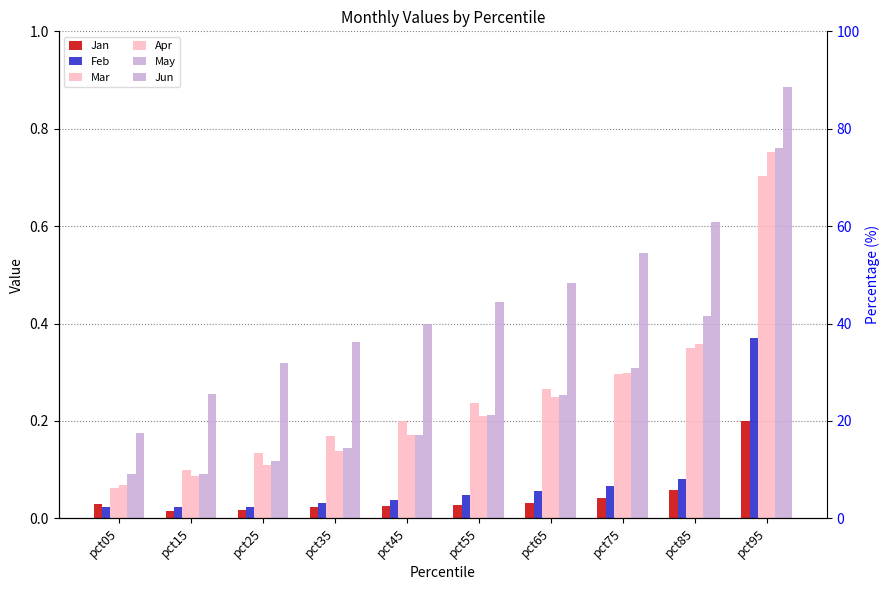

Which series has the widest spread of values?

Jun